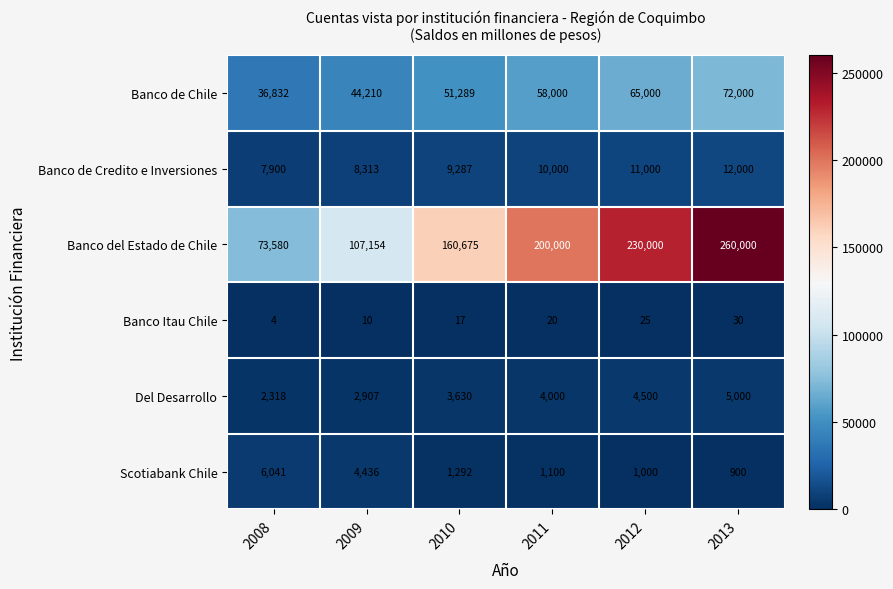

Which label corresponds to the smallest value in the chart?

2008